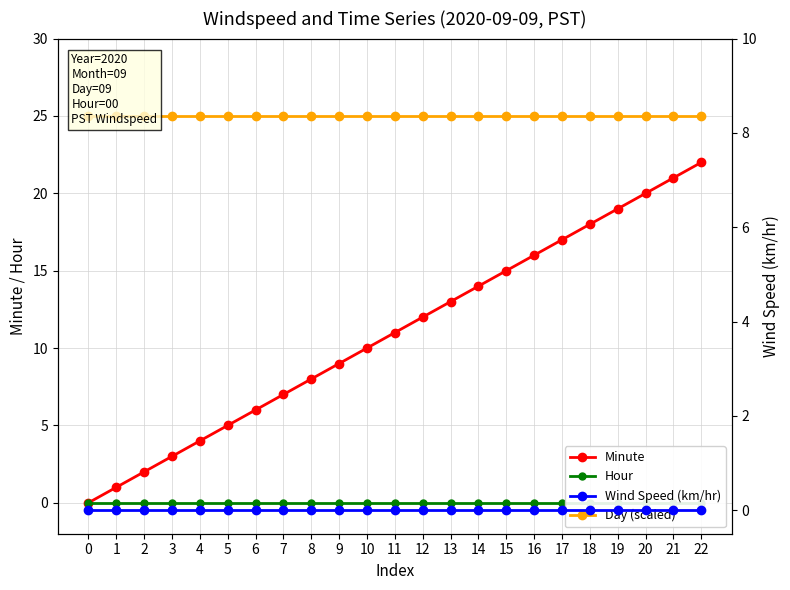

At 19, list the series in order from largest to smallest.

Day (scaled), Minute, Hour, Wind Speed (km/hr)